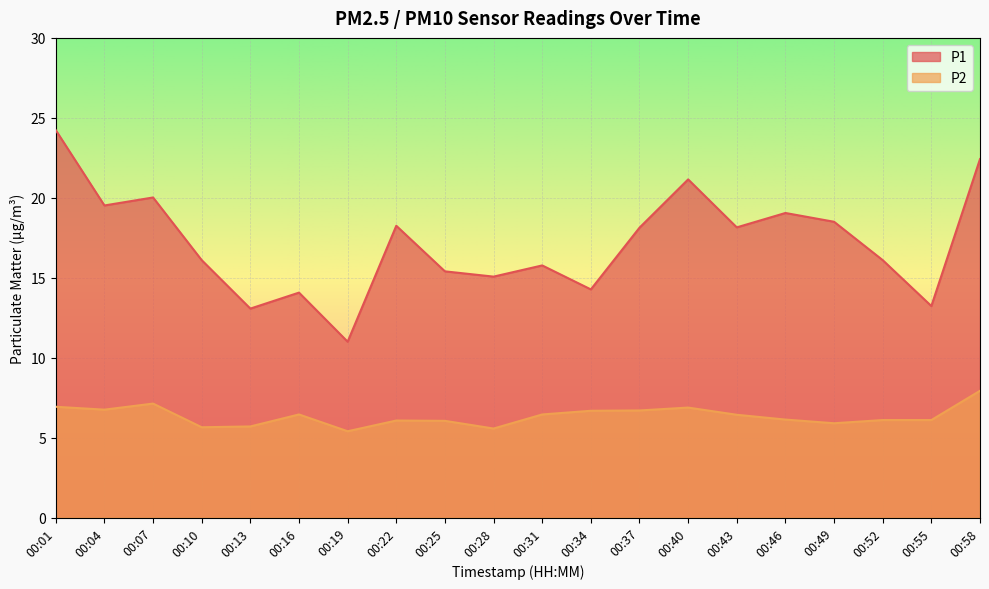

Does the chart display data point markers on the line(s)?

No